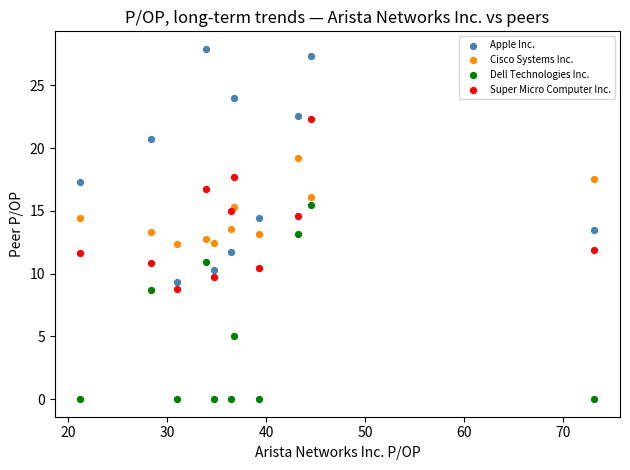

Which series has the widest spread of Y values?

Apple Inc.